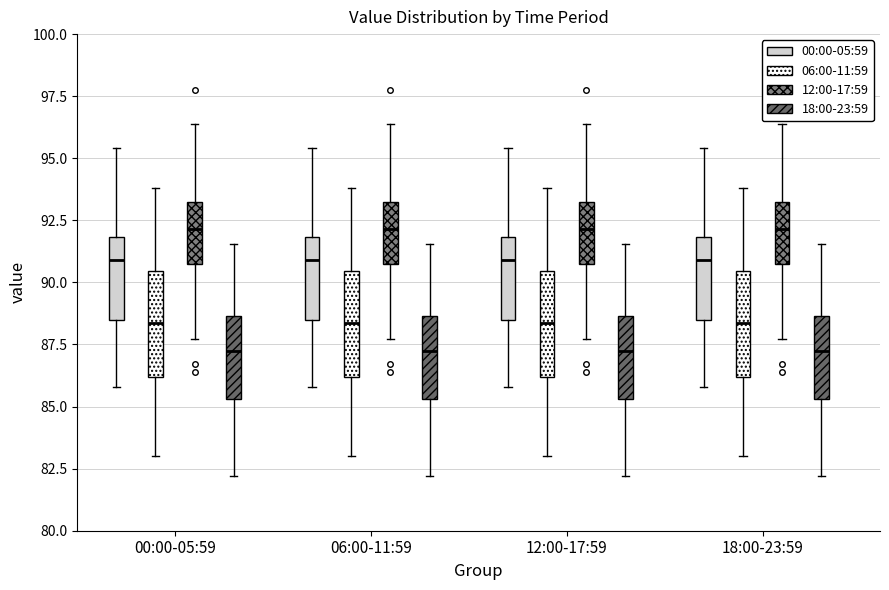

Where does the upper whisker of the box for 18:00-23:59 (18:00-23:59) end on the y-axis? The values are not printed on the chart, so give them approximately, as read against the axis.

91.5